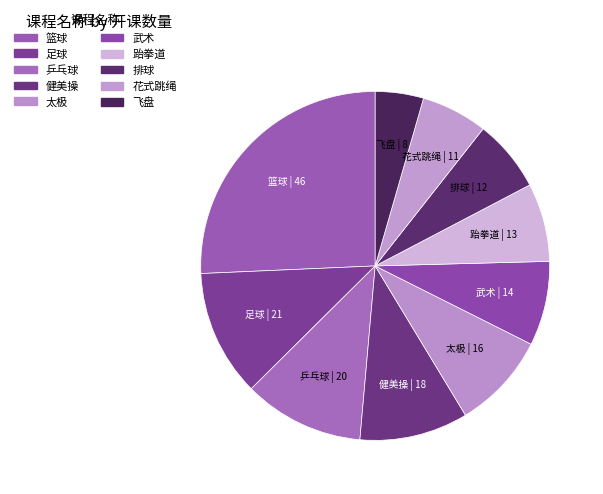

The 健美操 slice represents 20% of the pie. True or false?

False